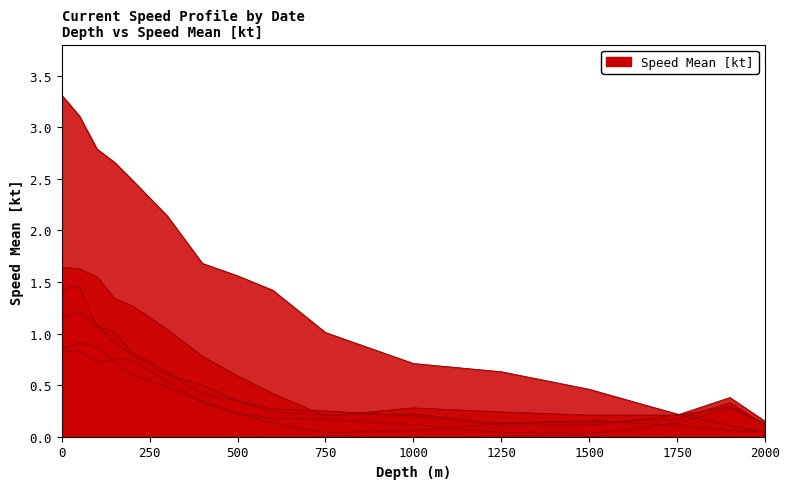

What is the difference between the highest and lowest values at 1900?

0.3